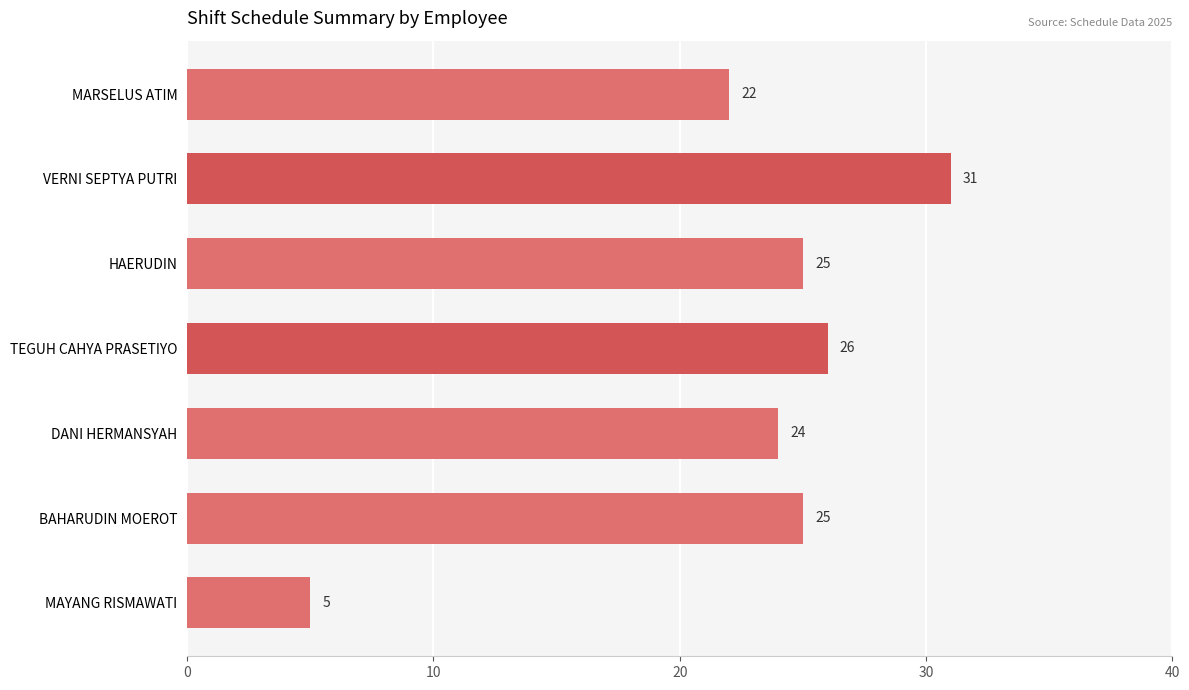

Reading top to bottom, extract all data points from this chart.

MARSELUS ATIM=22	VERNI SEPTYA PUTRI=31	HAERUDIN=25	TEGUH CAHYA PRASETIYO=26	DANI HERMANSYAH=24	BAHARUDIN MOEROT=25	MAYANG RISMAWATI=5